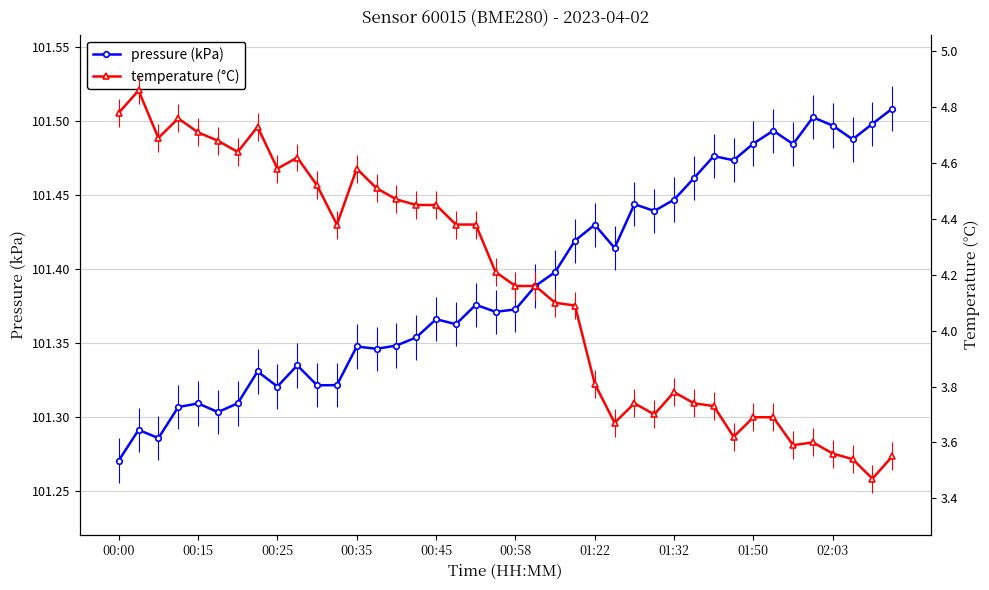

True or false: pressure (kPa) has more than 1 points higher than both neighbors.

True